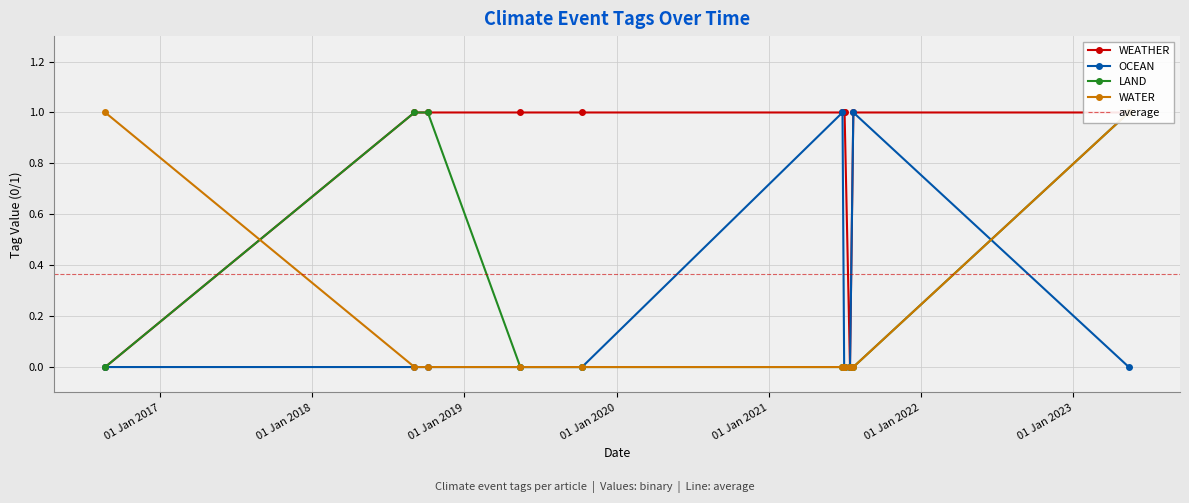

What is the sum of all LAND values?

3